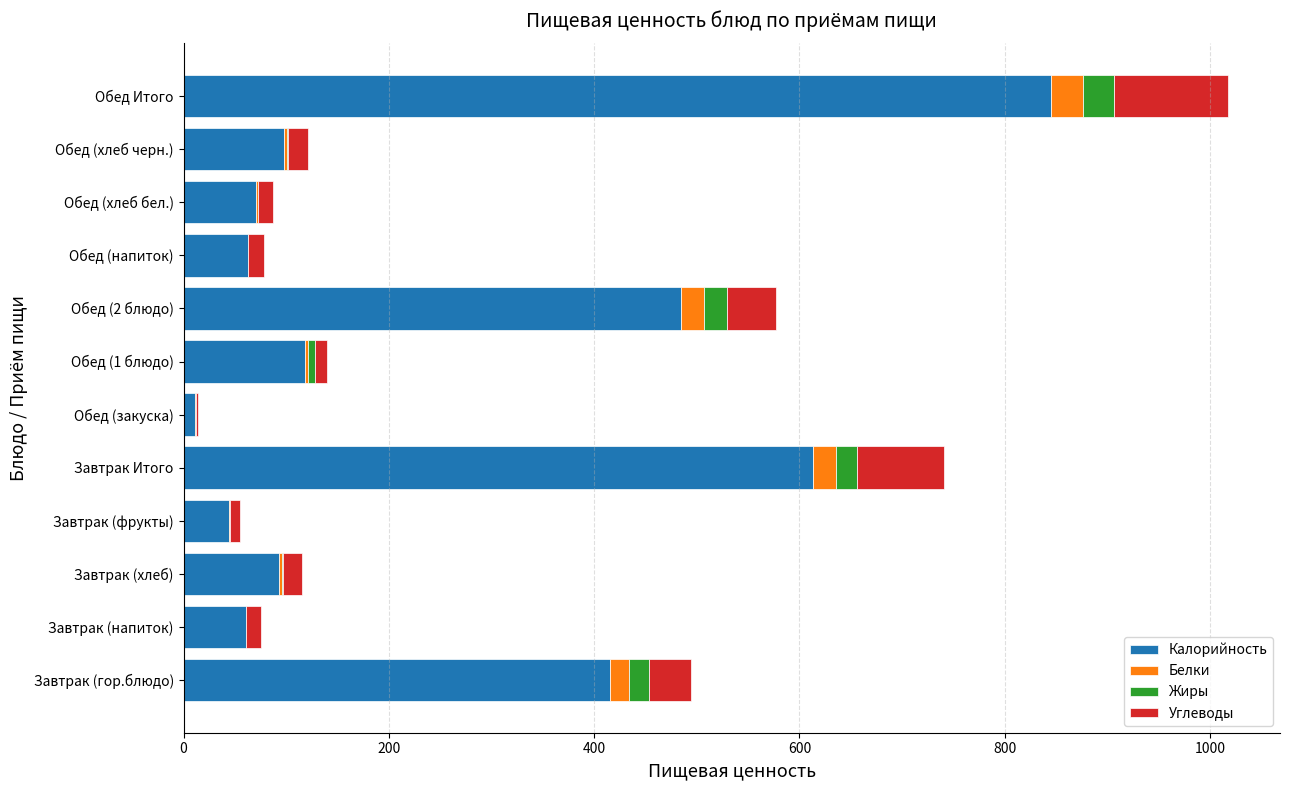

How many series are shown in this chart?

4